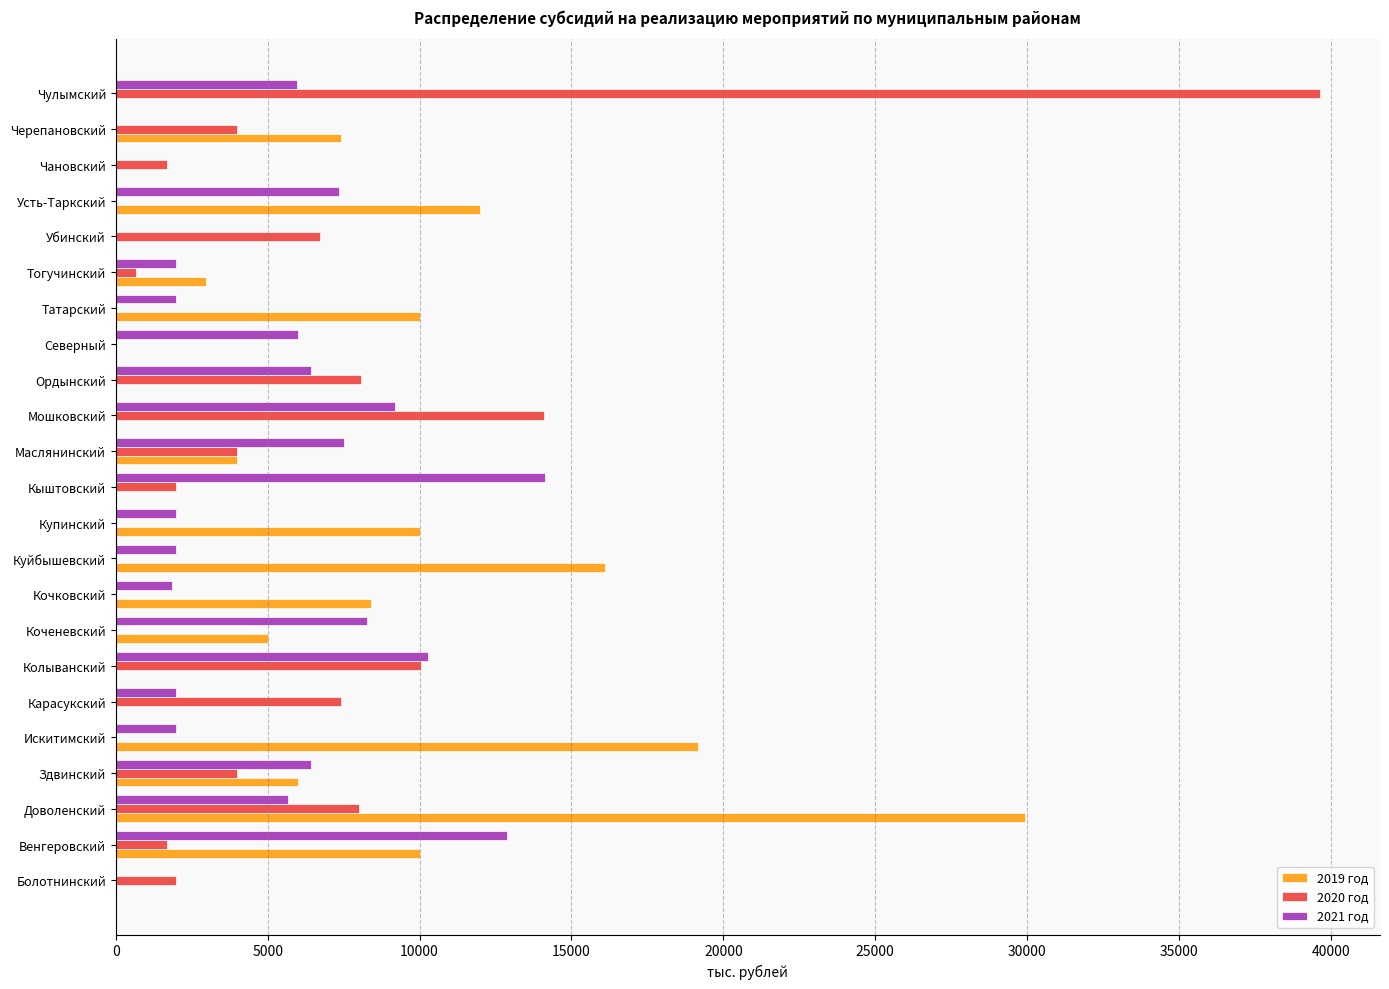

How many categories are shown in the chart?

23